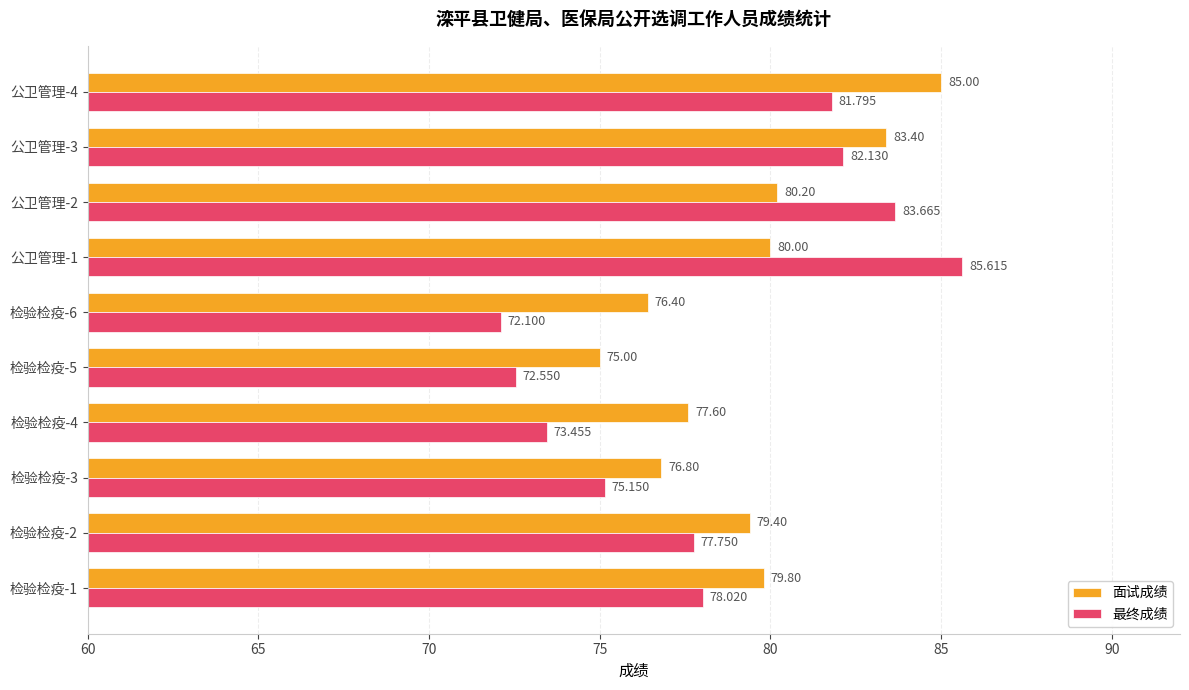

What is the maximum value for 面试成绩?

85.0